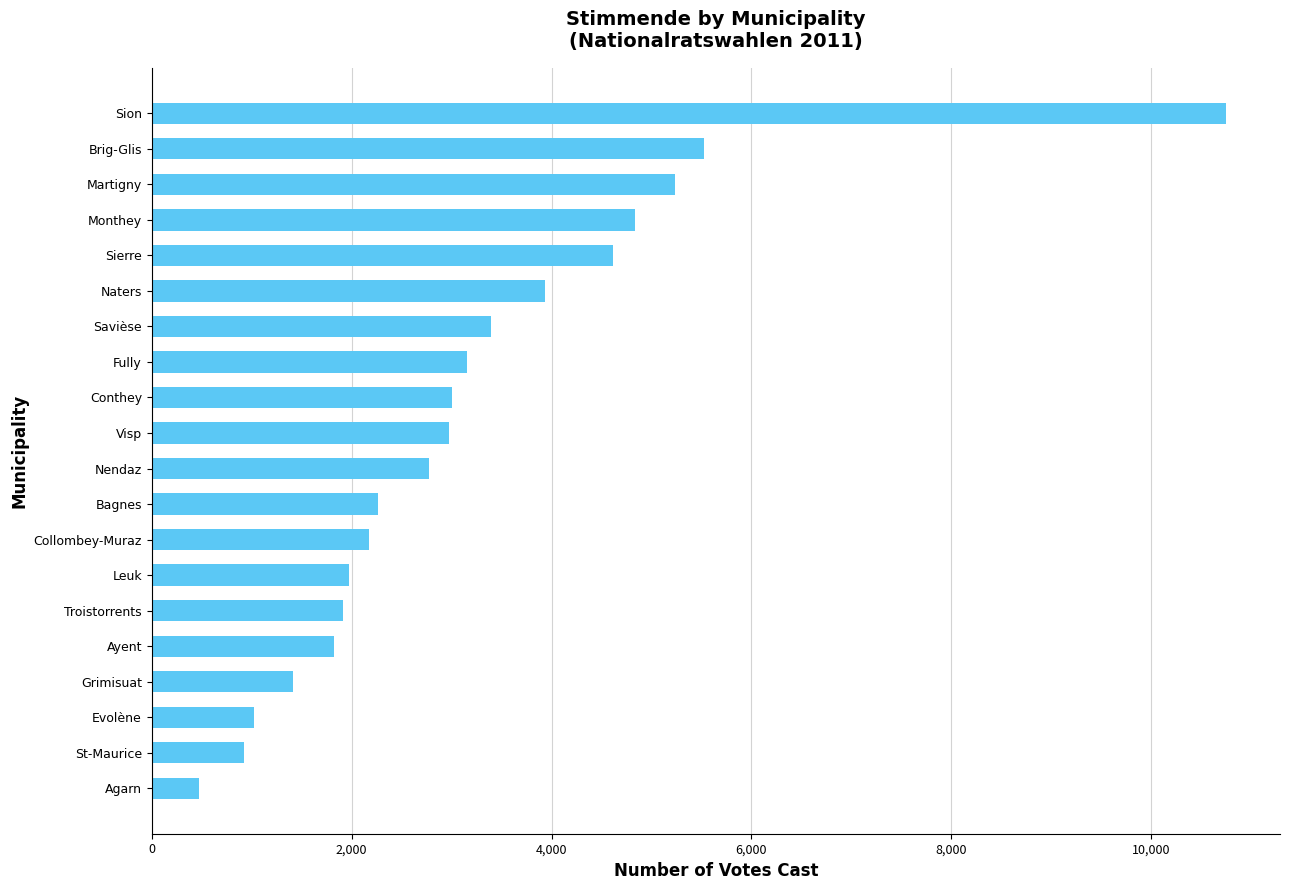

What is the change in value from Bagnes to Nendaz?

+510